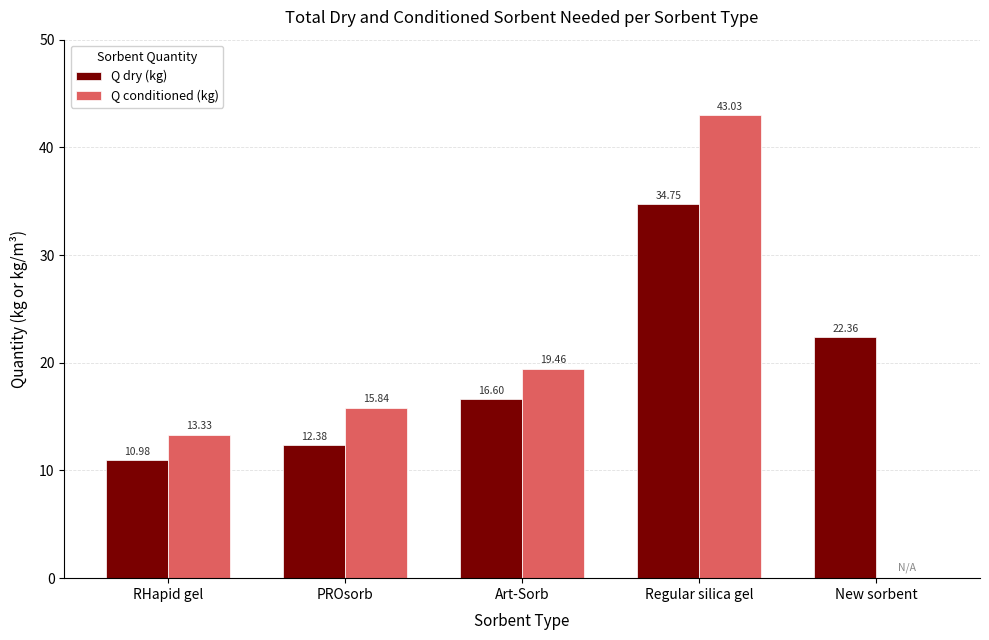

What is the difference between the Q dry (kg) values at Art-Sorb and New sorbent?

5.8